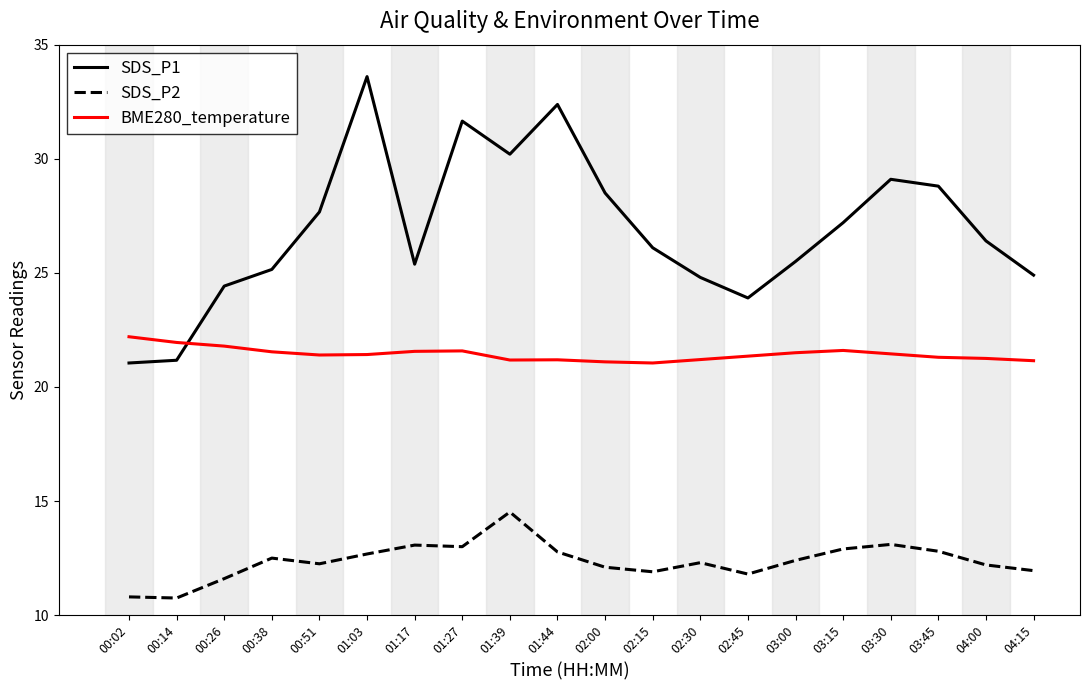

What is the sum of all SDS_P1 values?

537.9